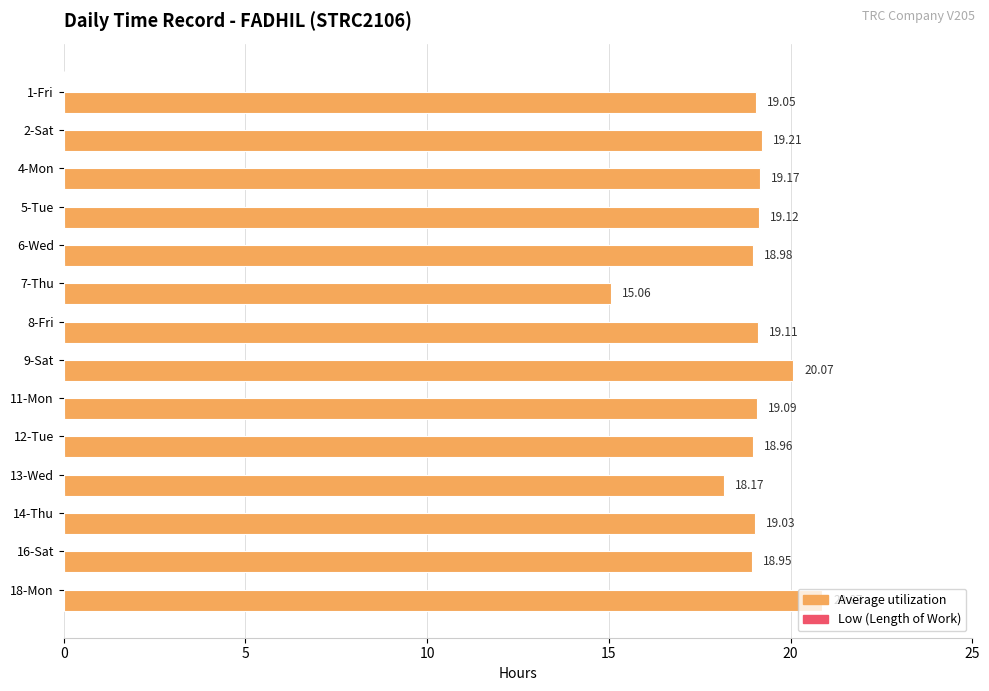

Rank the categories by value from highest to lowest.

18-Mon, 9-Sat, 2-Sat, 4-Mon, 5-Tue, 8-Fri, 11-Mon, 1-Fri, 14-Thu, 6-Wed, 12-Tue, 16-Sat, 13-Wed, 7-Thu